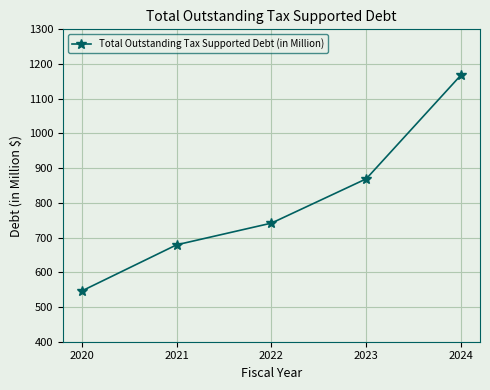

List the labels in order of value, smallest first.

2020, 2021, 2022, 2023, 2024